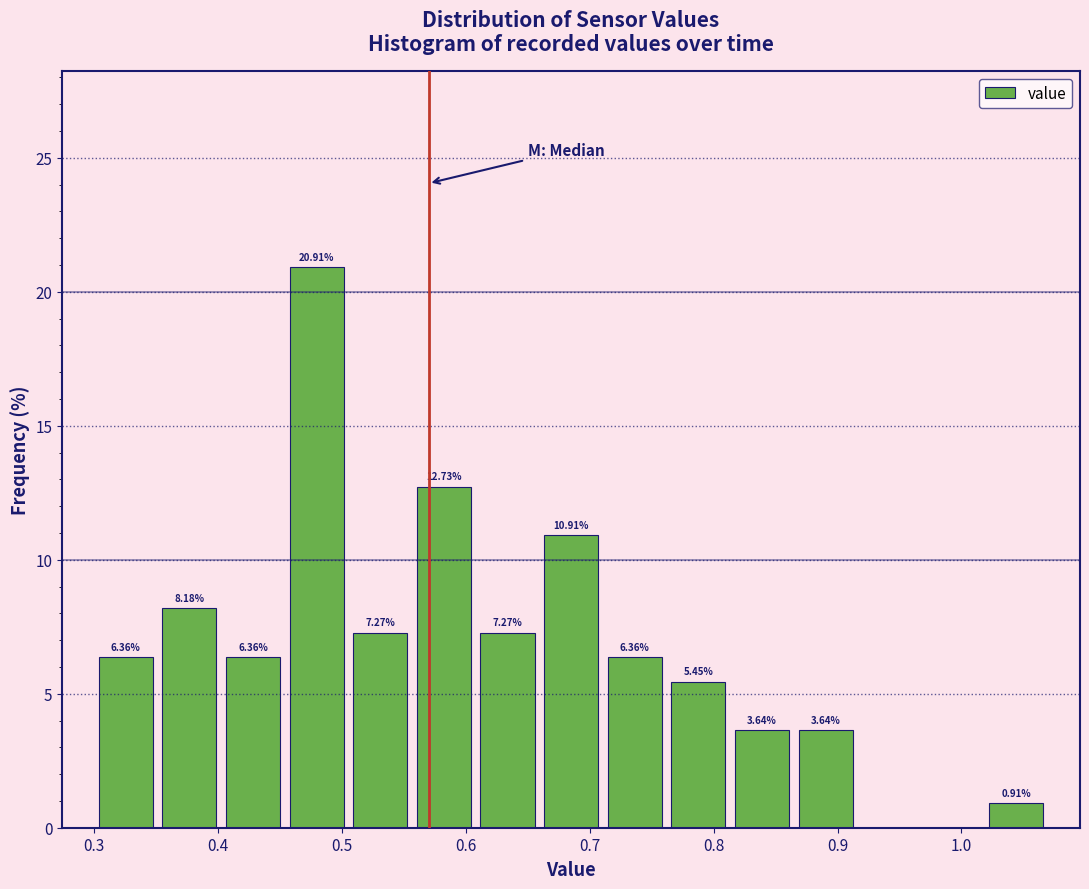

Which range on the x-axis has the tallest bar?

0.45 to 0.51